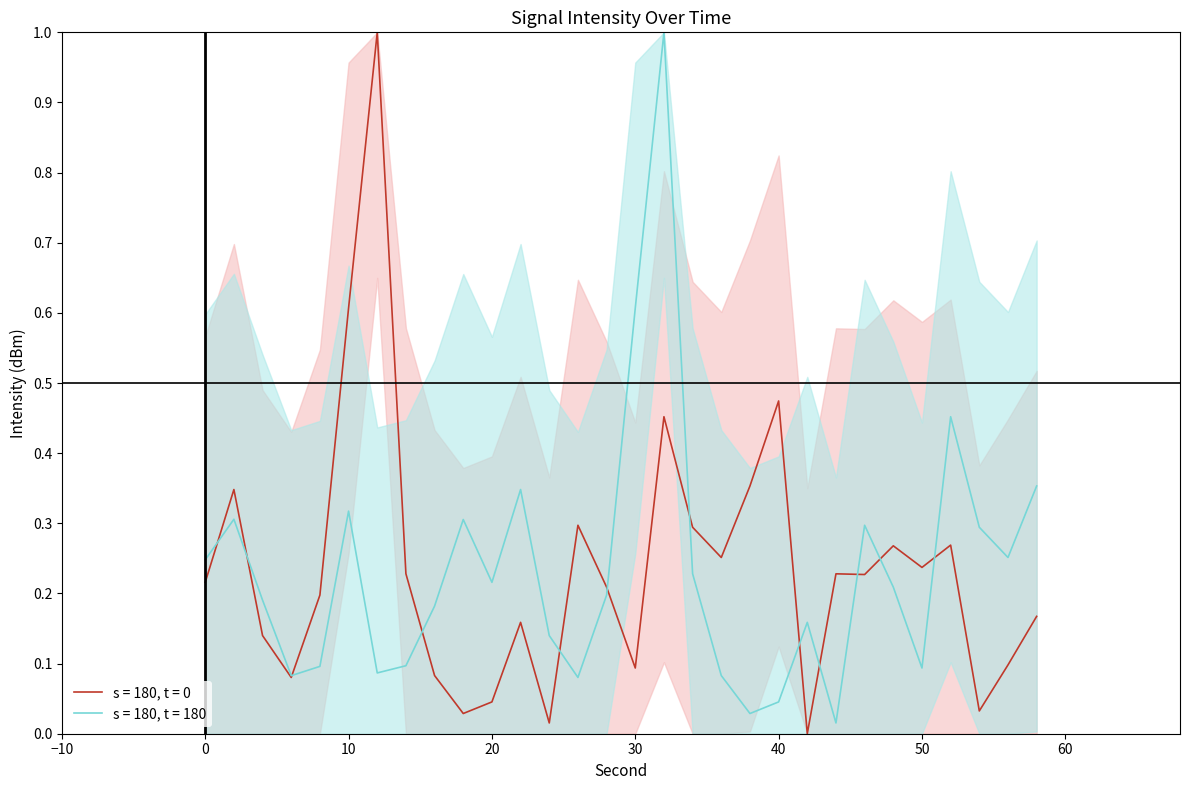

Read the s = 180, t = 180 value at 46.

0.3